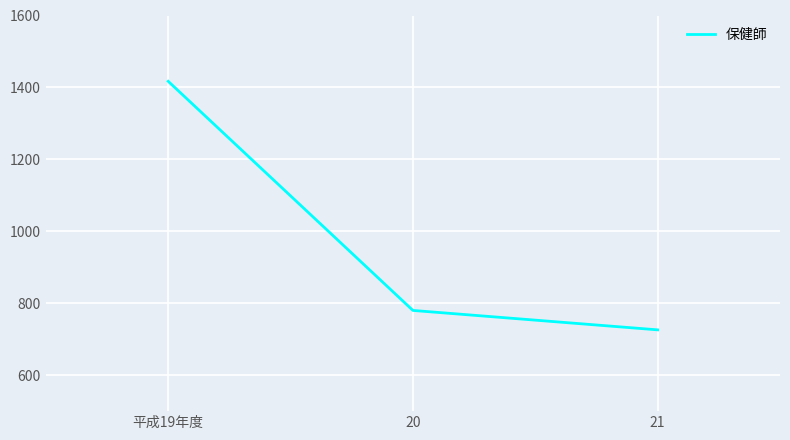

Rank the categories by value from lowest to highest.

21, 20, 平成19年度